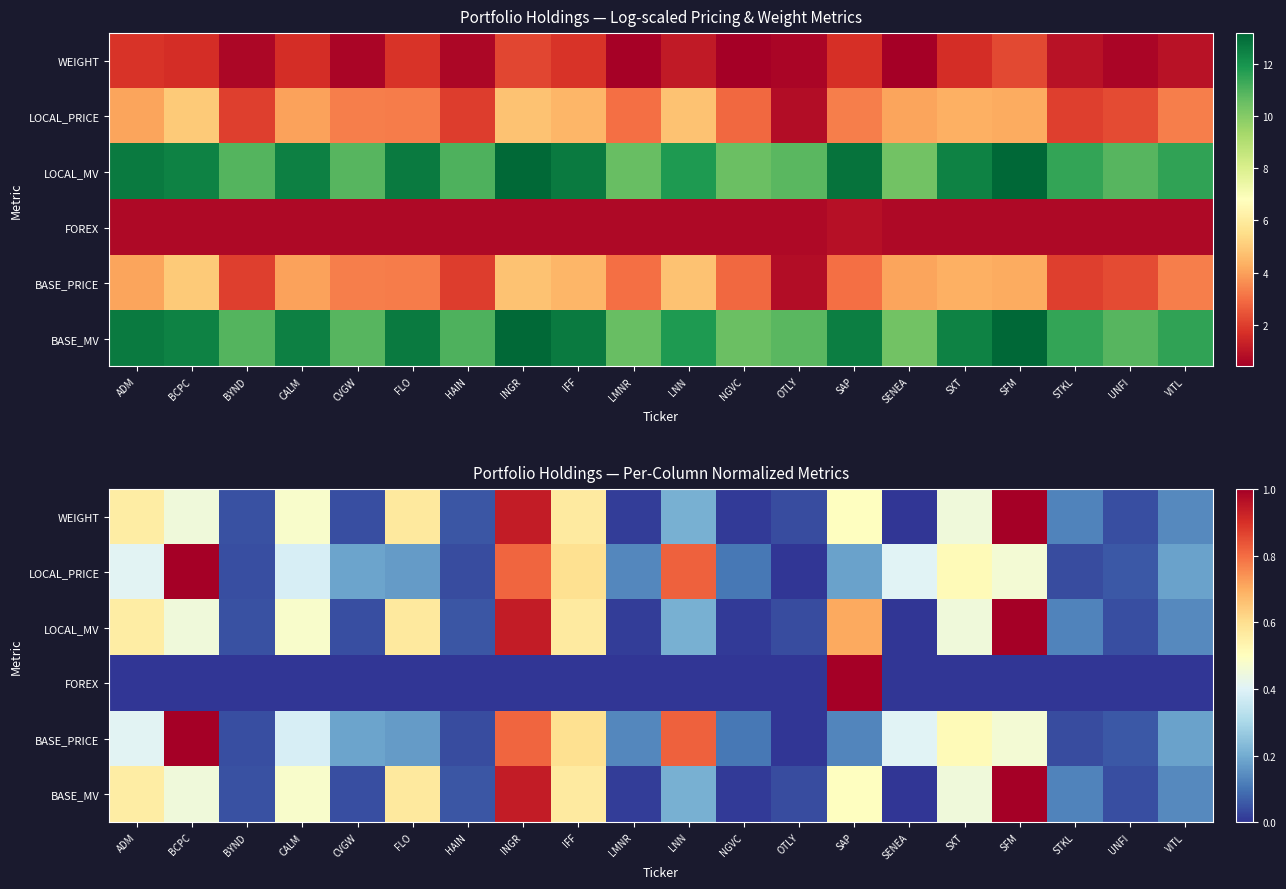

What is the difference between the highest and lowest values at STKL?

0.1